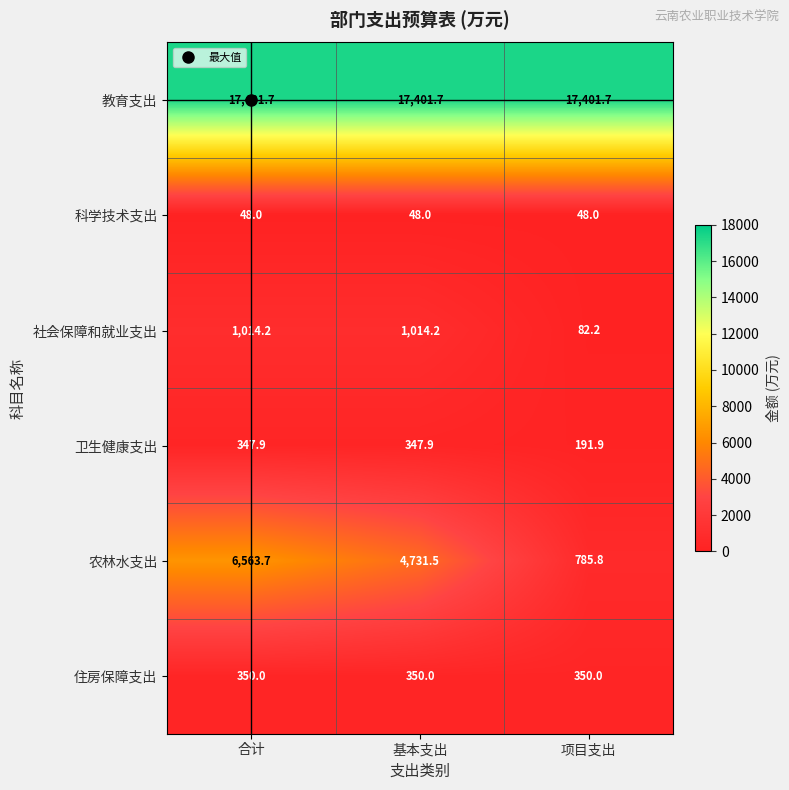

Which series has the widest spread of values?

农林水支出